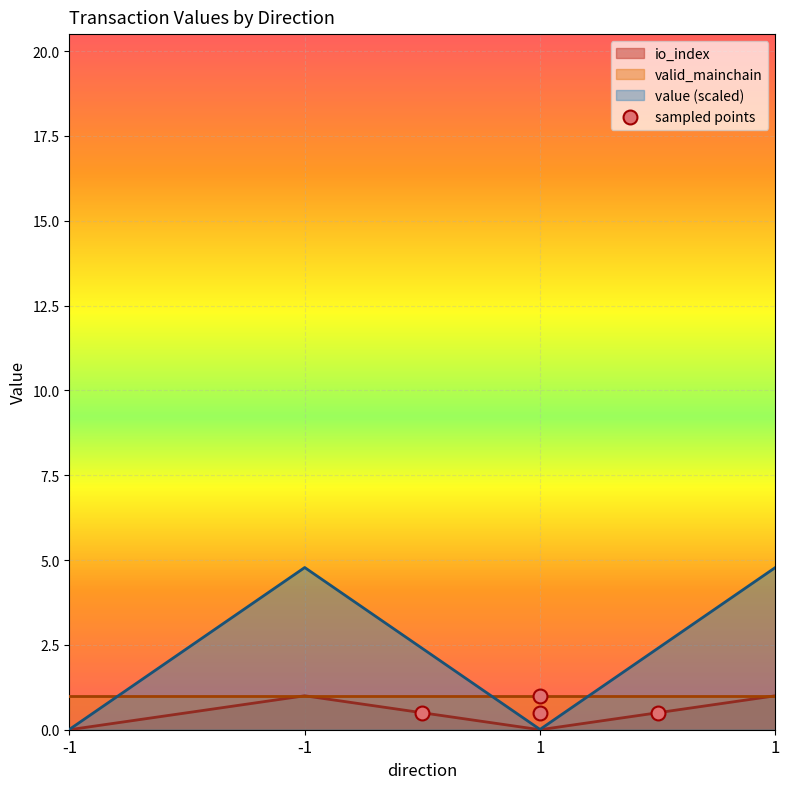

Which series has the largest total across all categories?

value